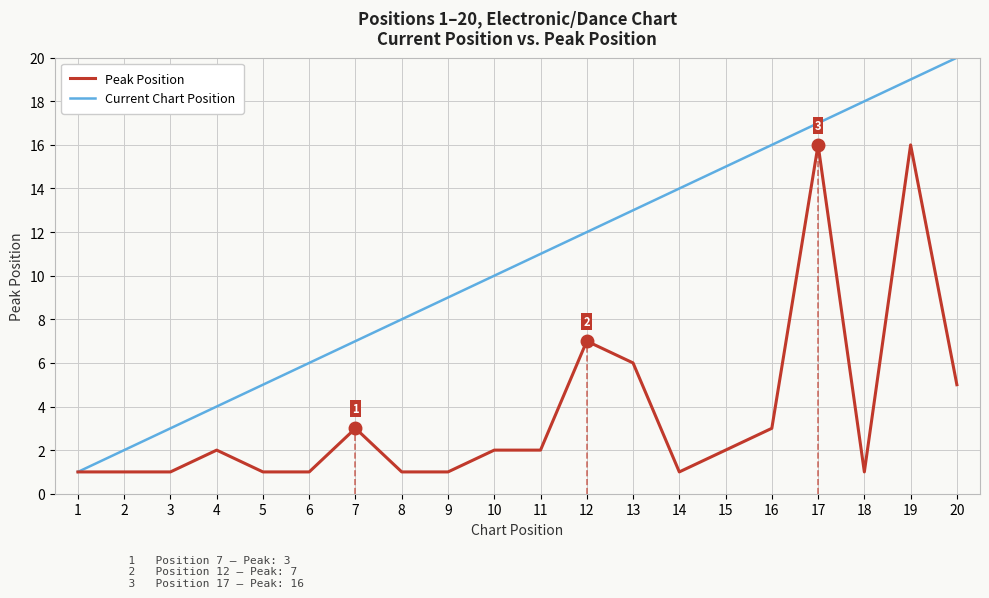

What is the value of the Peak Position point at the 7th from the left?

3